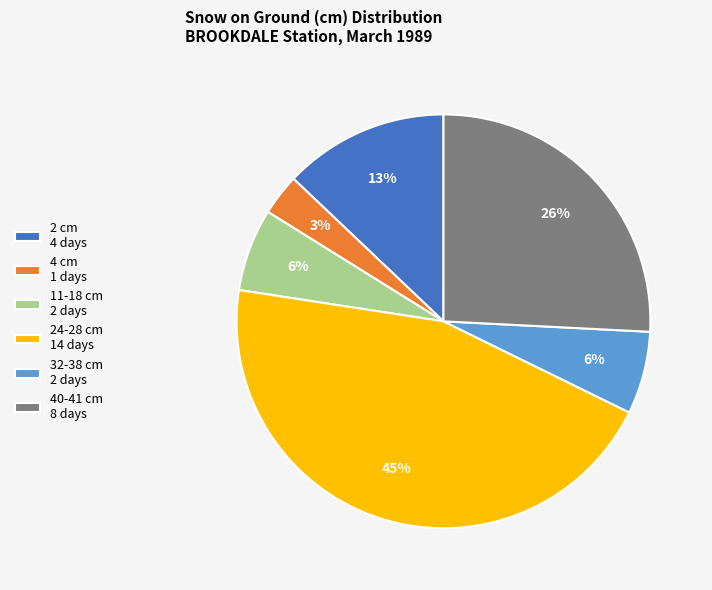

Approximately how many times larger is the value at 2 cm 4 days compared to 40-41 cm 8 days?

0.5